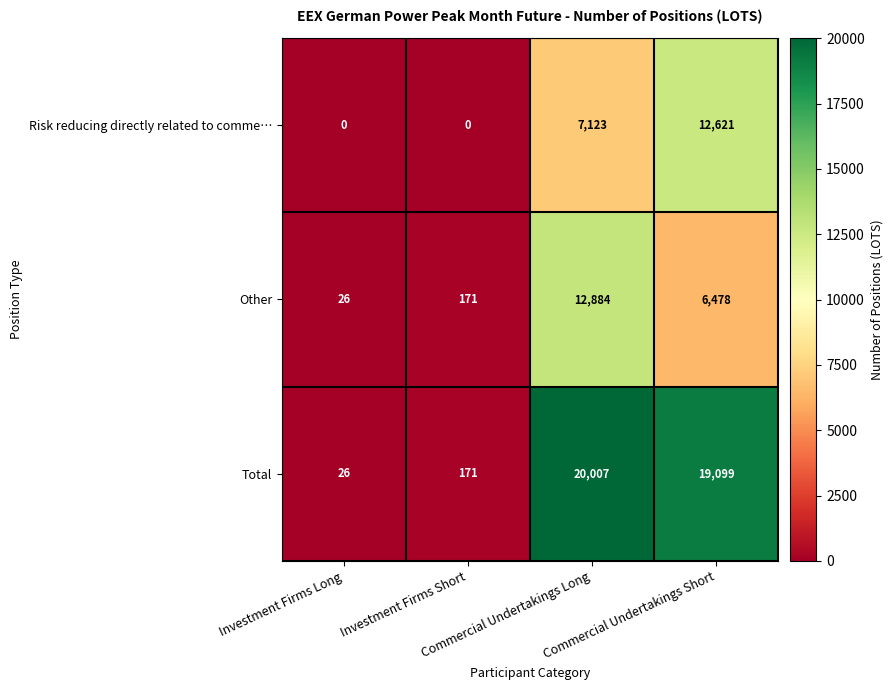

Rank the series by their maximum value, from highest to lowest.

Total, Other, Risk reducing directly related to comme…